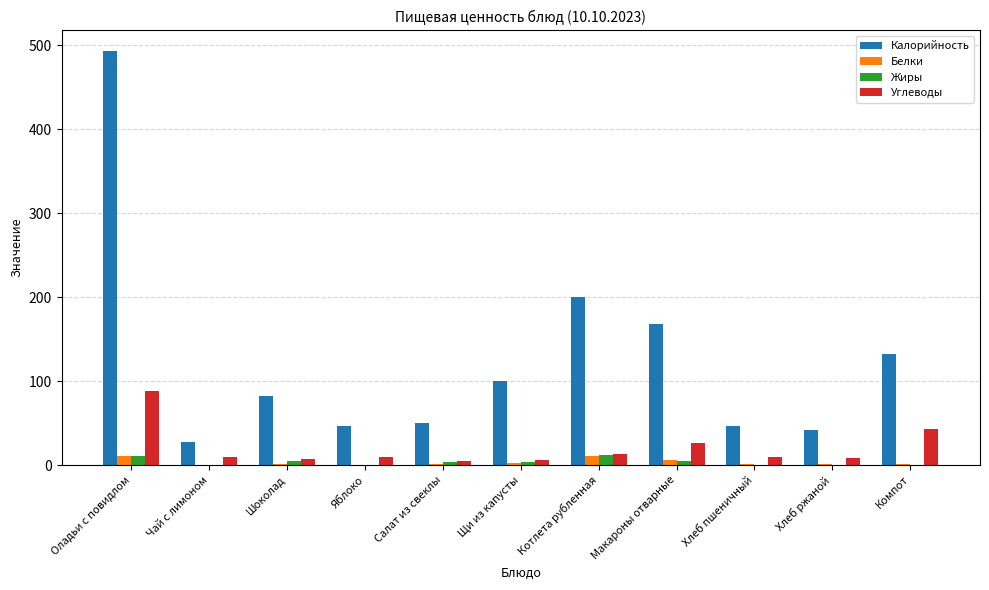

What is the highest value of the Жиры series?

11.9